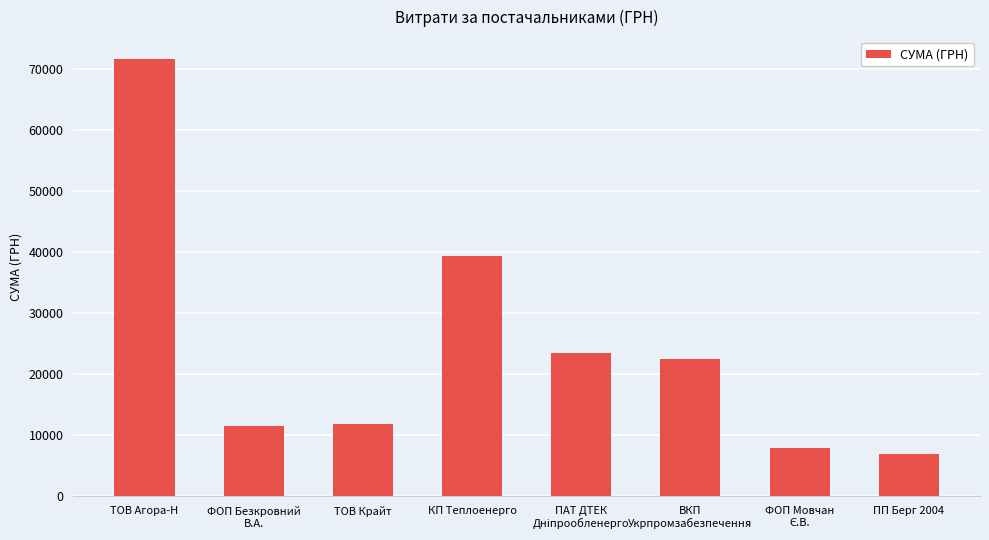

Reading left to right, transcribe all the data shown in this chart.

71648.7	11580.5	11887.2	39389.0	23517.0	22441.2	7922.3	6988.9